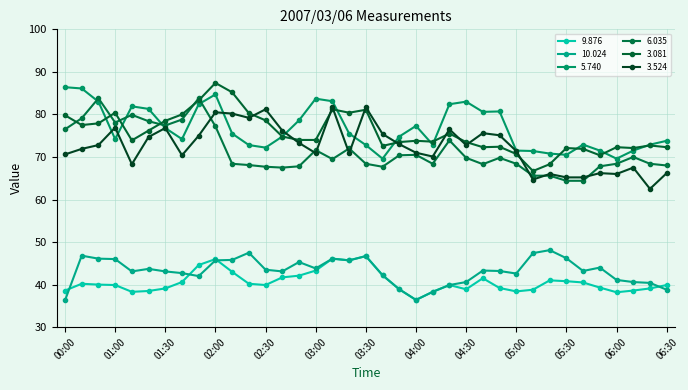

What is the difference between the maximum and minimum values in the 5.740 series?

16.8